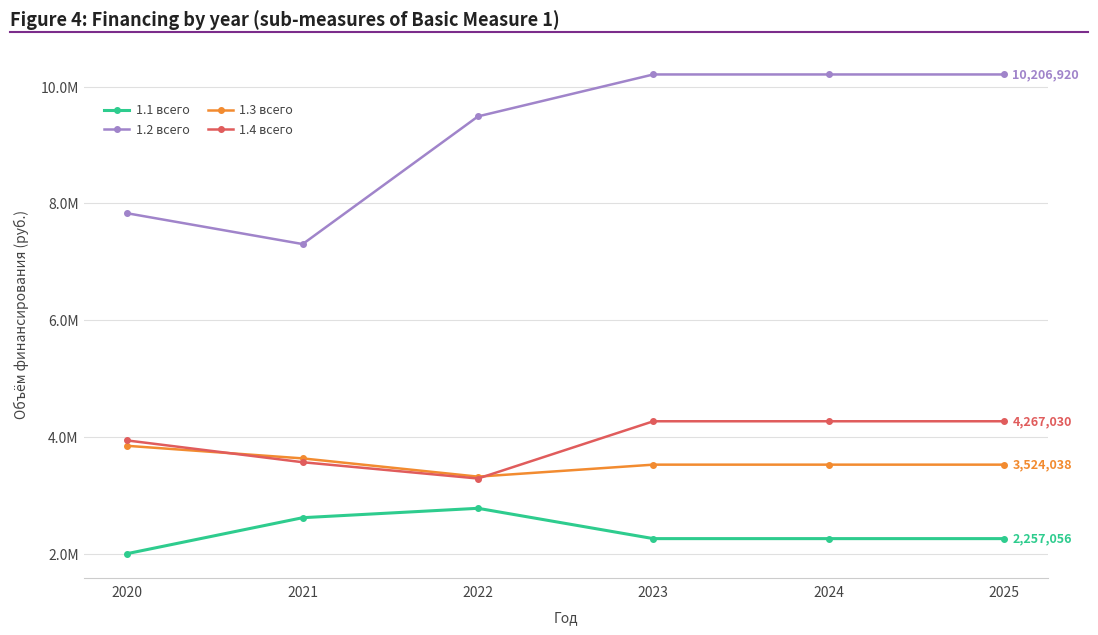

What are all the series names shown in the legend?

1.1 всего, 1.2 всего, 1.3 всего, 1.4 всего